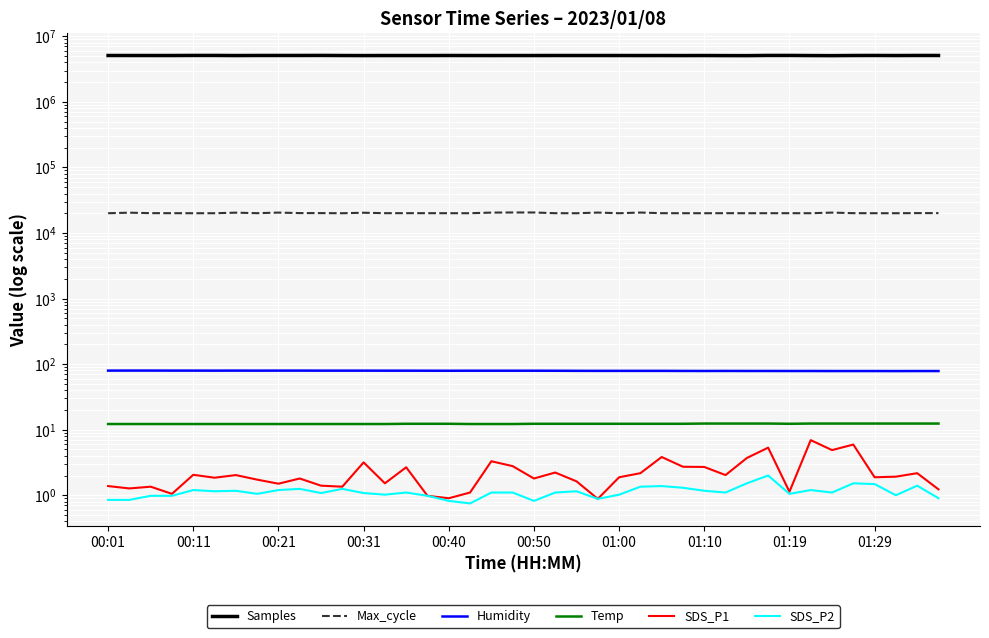

In Humidity, how many points are higher than both neighbors (excluding endpoints)?

2